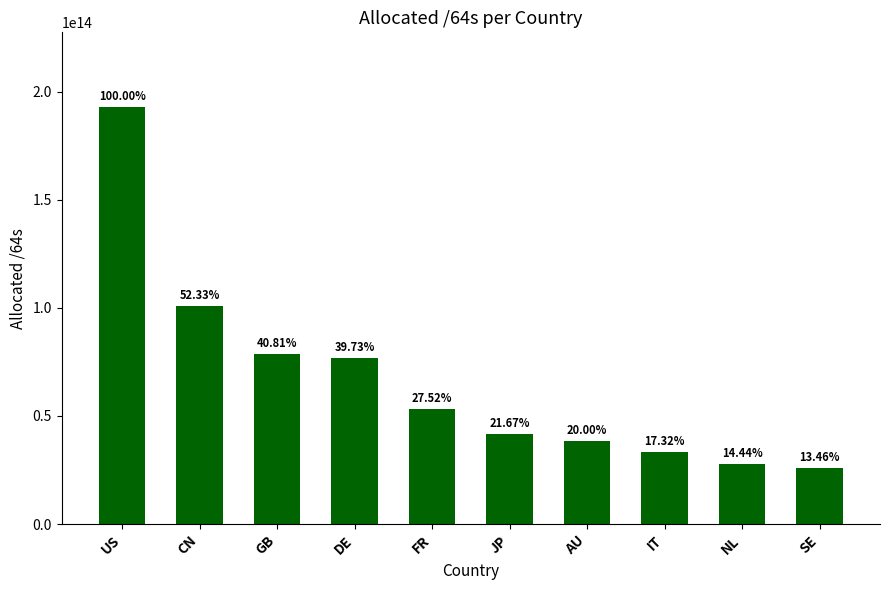

How many bars are there in total?

10